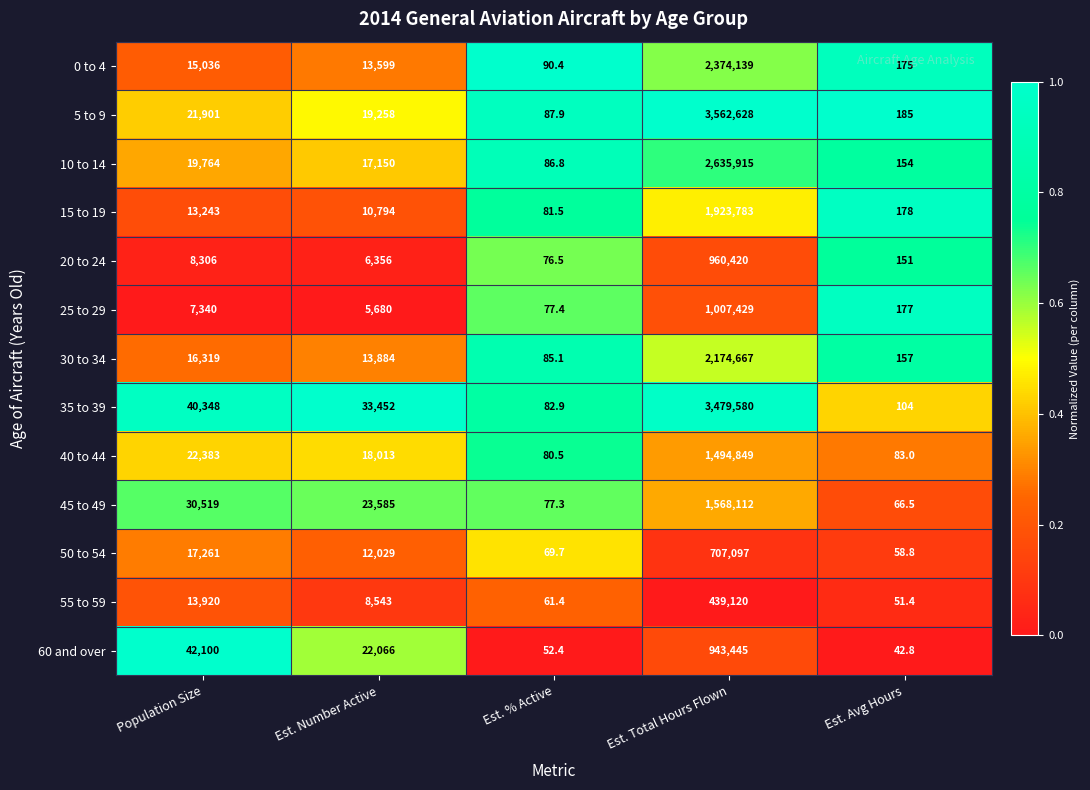

Which category has the lowest value across all series?

Est. Avg Hours